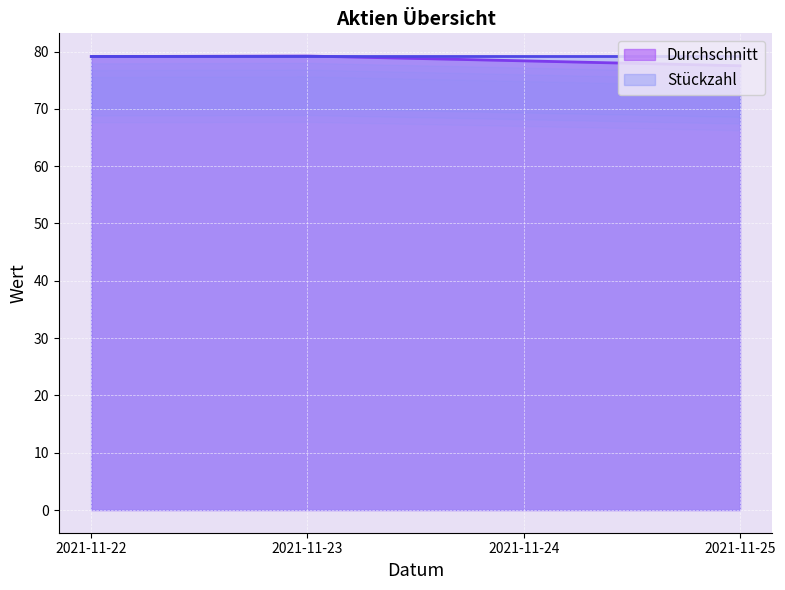

At which label is the value closest to 78?

2021-11-24